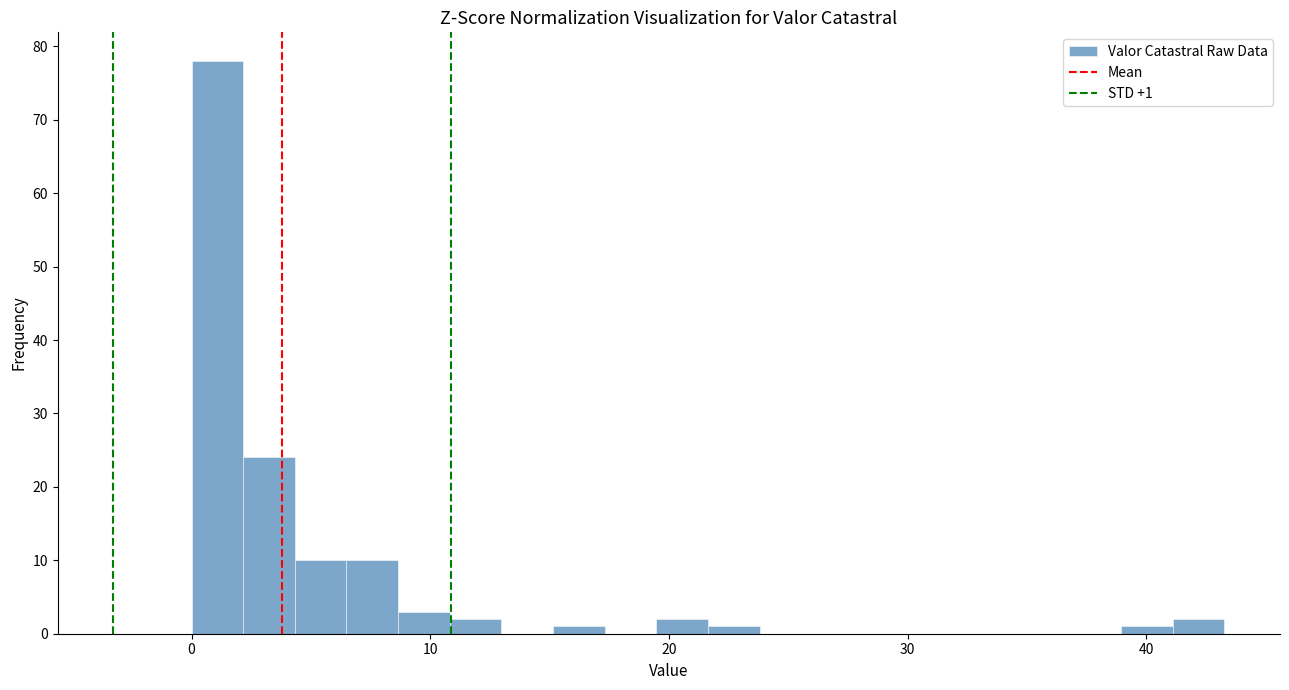

Read against the x-axis, roughly where is the centre of the tallest bar?

1